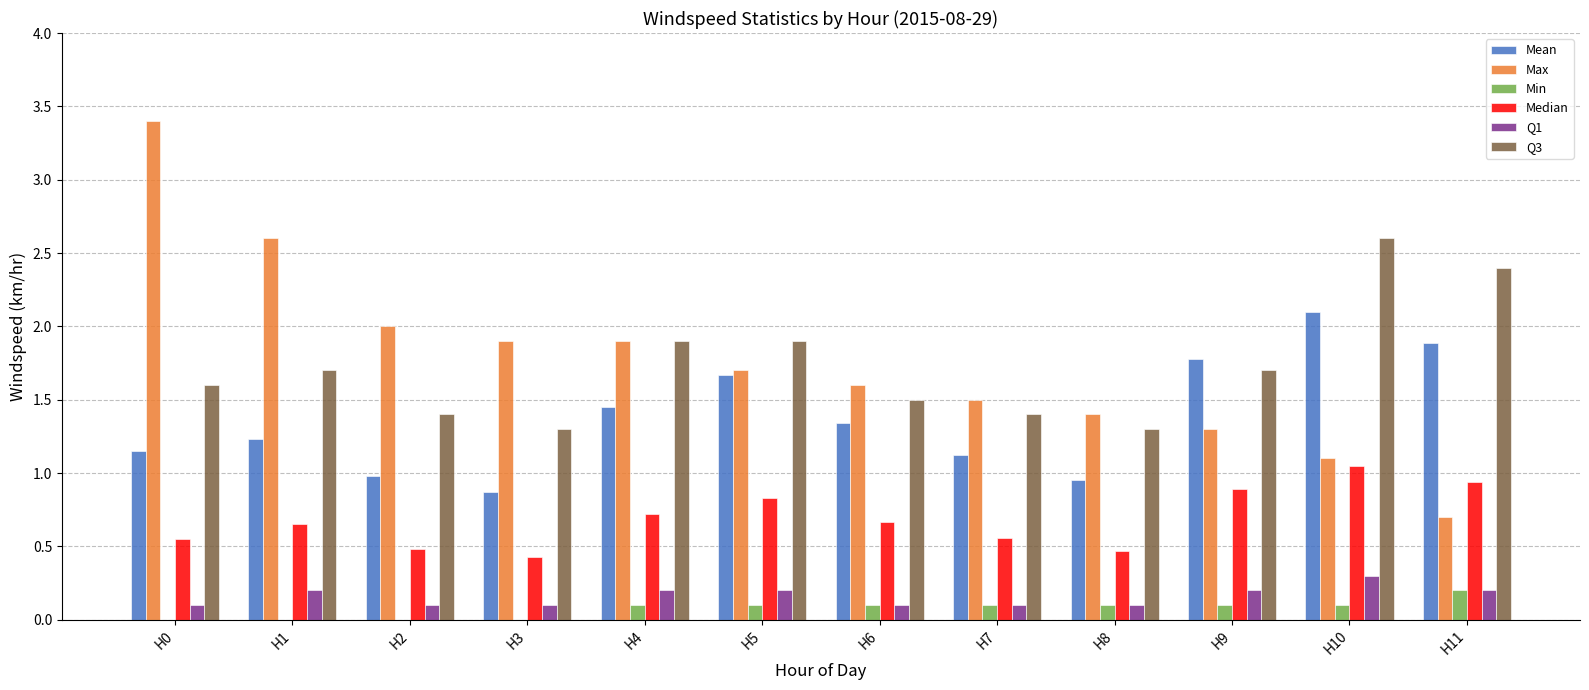

What is the greatest value displayed?

3.4